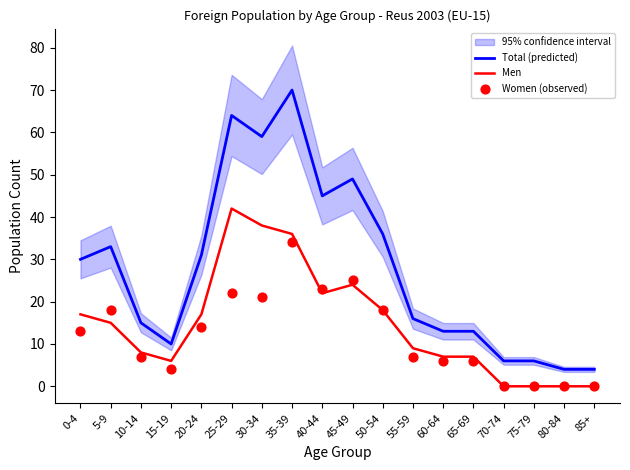

Which series contains the lowest Y value?

Men